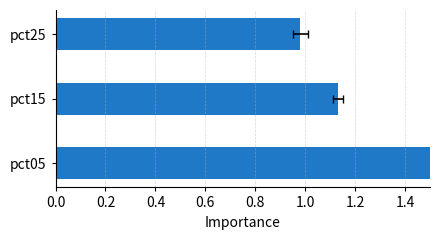

Reading left to right, transcribe all the data shown in this chart.

1.6	1.1	1.0